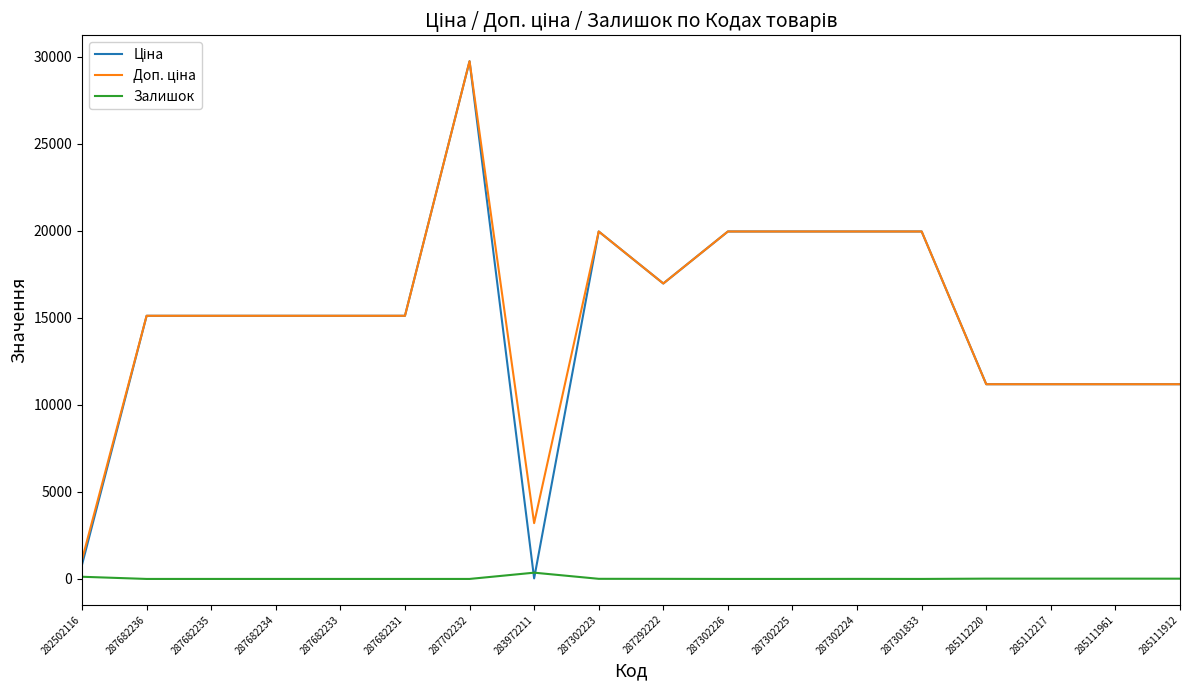

At which category is the sum across all series the highest?

287702232